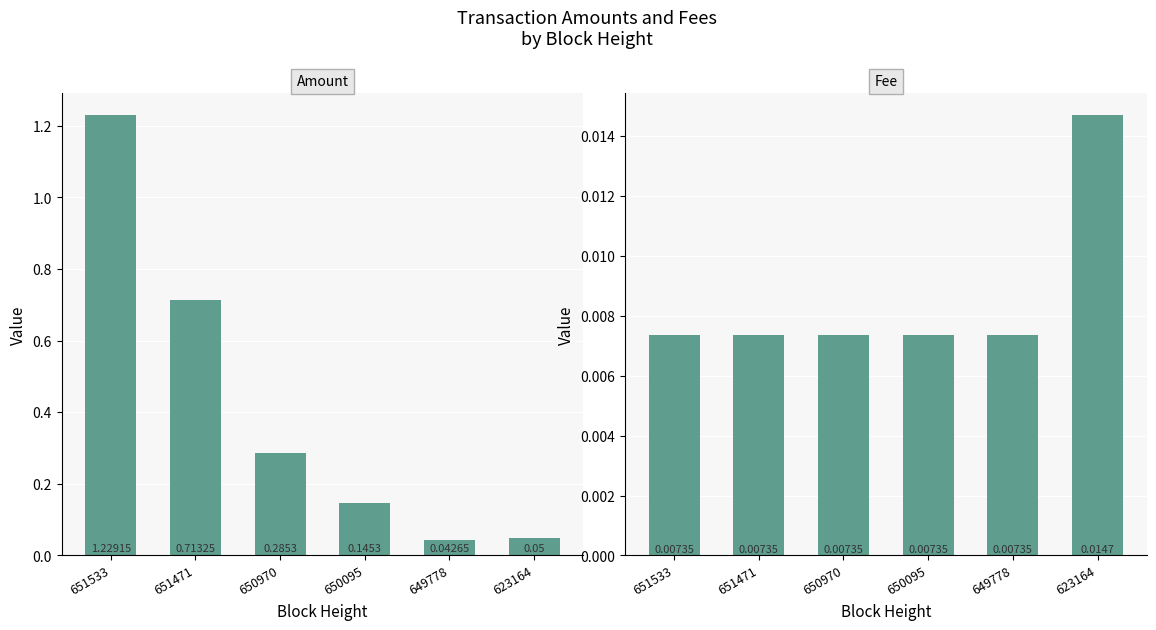

Is it true that Fee equals 0.0 at 623164?

False